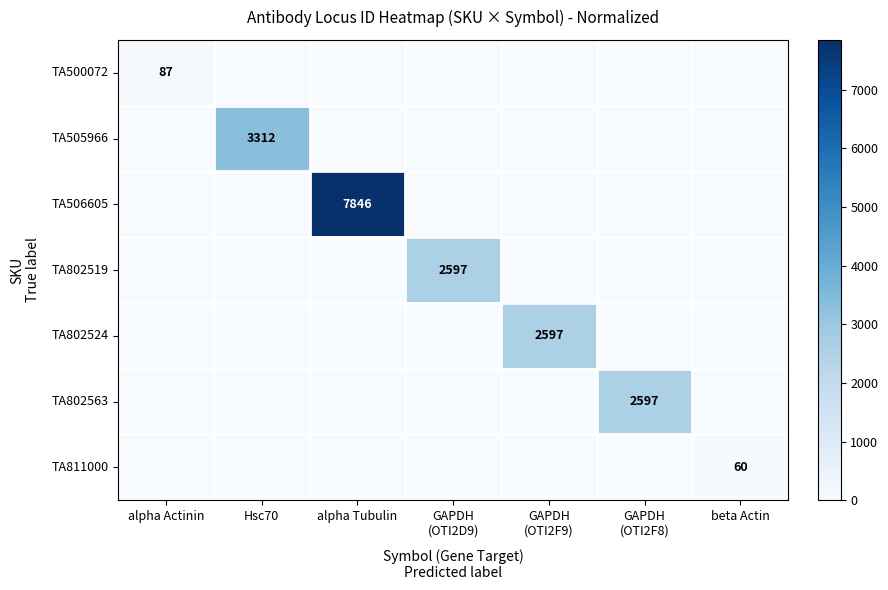

The value of TA802519 at GAPDH (OTI2D9) is 2597. True or false?

True